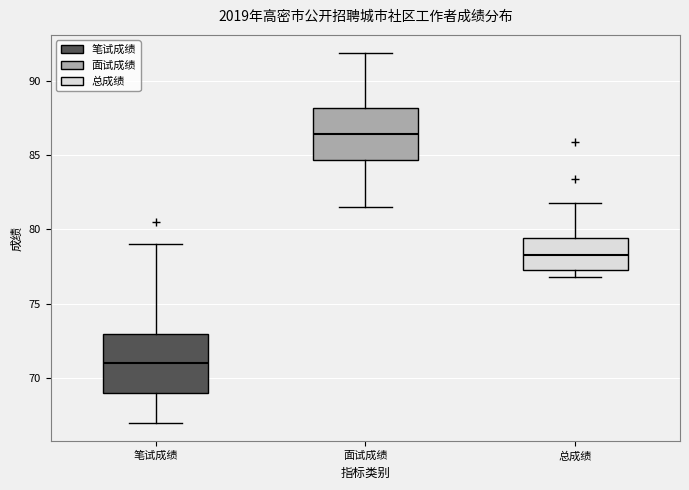

Reading left to right, read every box against the y-axis: the position of its median line, the range the box covers, and the ends of its whiskers. The values are not printed on the chart, so give them approximately, as read against the axis.

笔试成绩: median 71.0, box 69.0 to 73.0, whiskers 67.0 to 79.0
面试成绩: median 86.5, box 84.5 to 88.0, whiskers 81.5 to 92.0
总成绩: median 78.5, box 77.5 to 79.5, whiskers 77.0 to 82.0